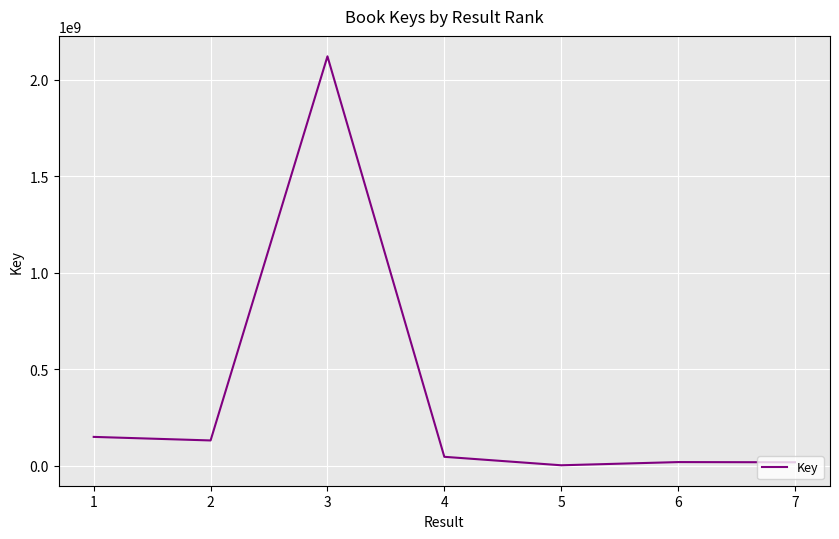

What is the sum of all values?

2482642999